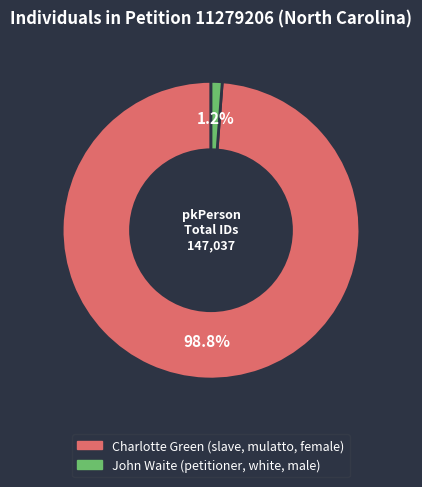

The Charlotte Green (slave, mulatto, female) slice represents 89% of the pie. True or false?

False